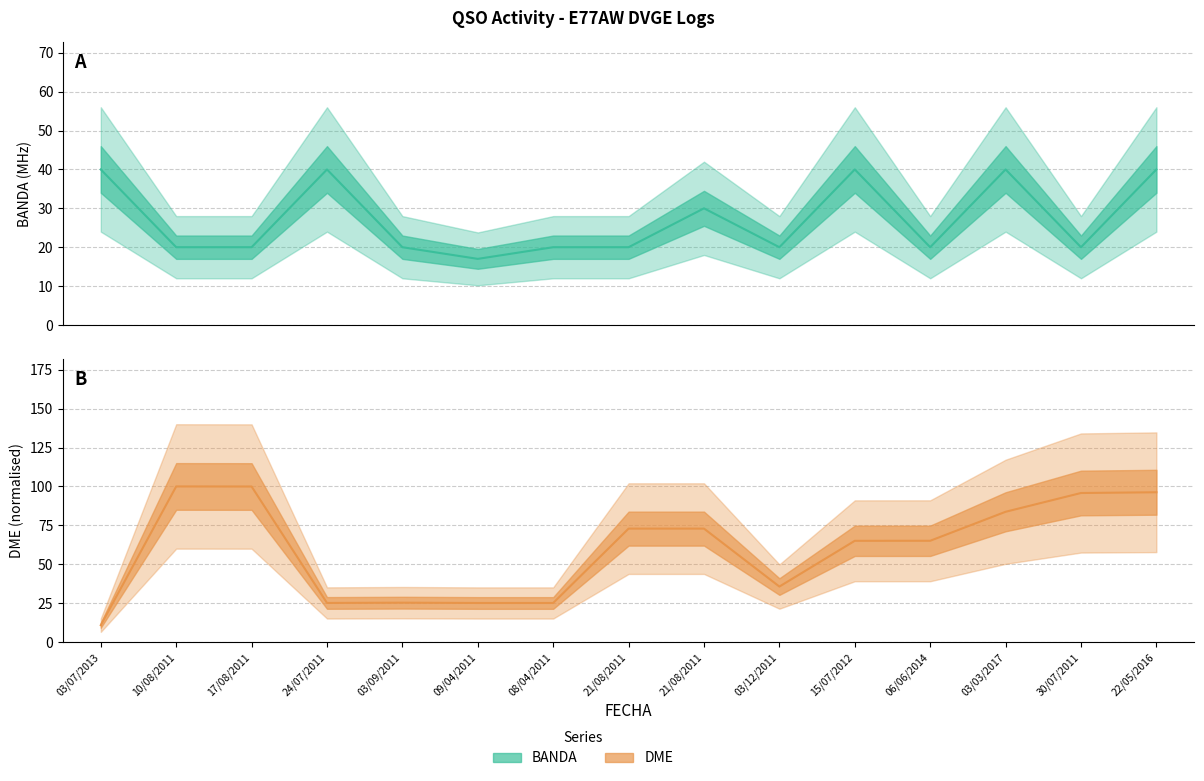

Is the value of DME at 22/05/2016 greater than the value of BANDA at 30/07/2011?

Yes